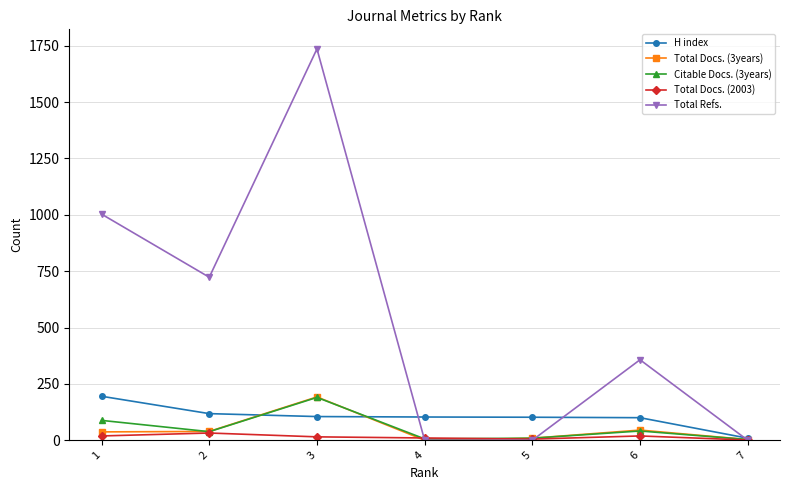

Where do Citable Docs. (3years) and H index first cross each other?

2 and 3